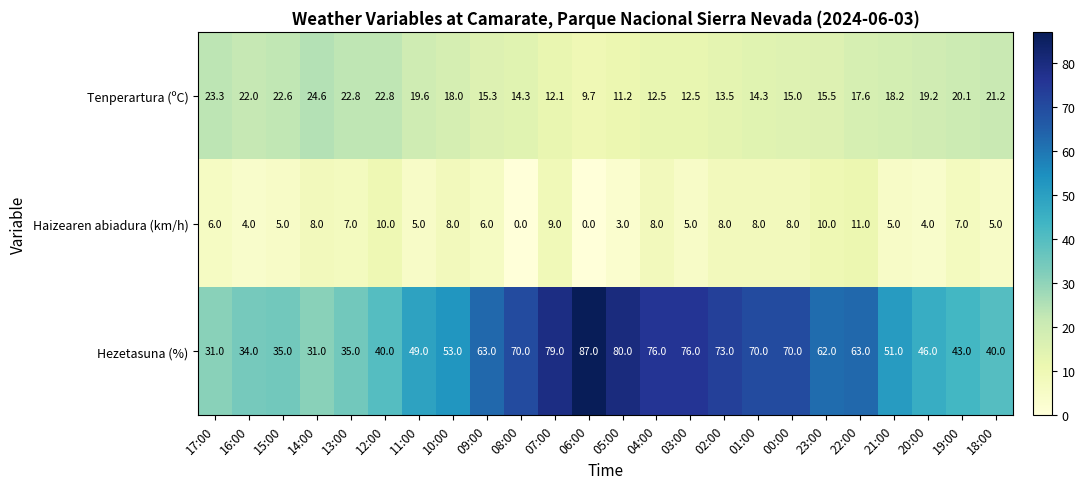

Rank the series at 02:00 from highest to lowest value.

Hezetasuna (%), Tenperartura (ºC), Haizearen abiadura (km/h)